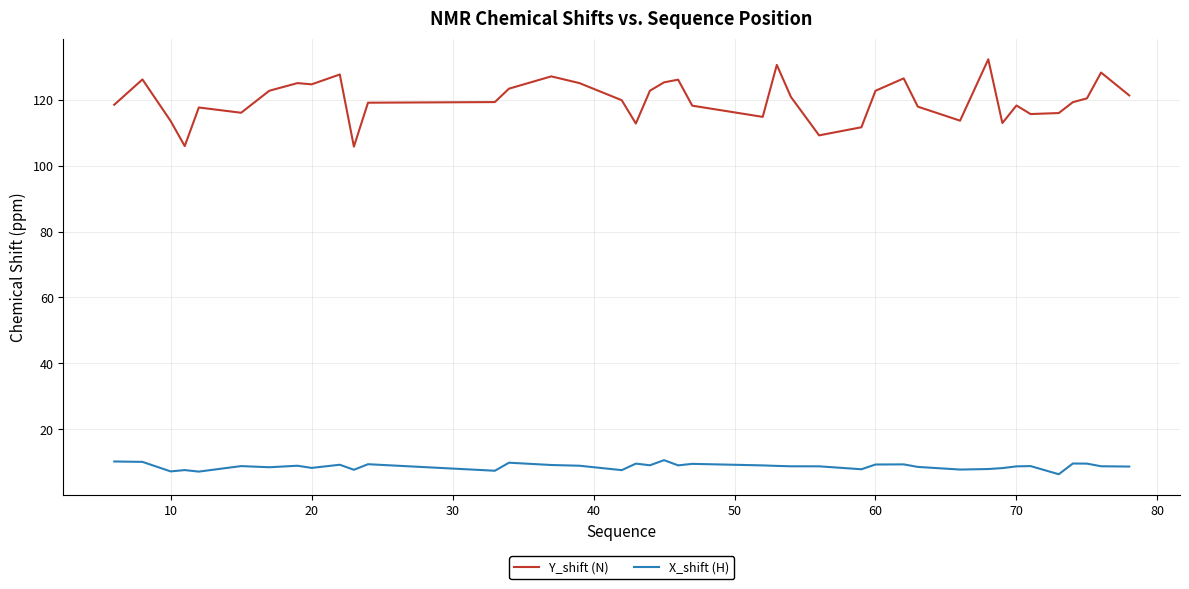

What is the difference between the maximum and minimum values in the X_shift (H) series?

4.3